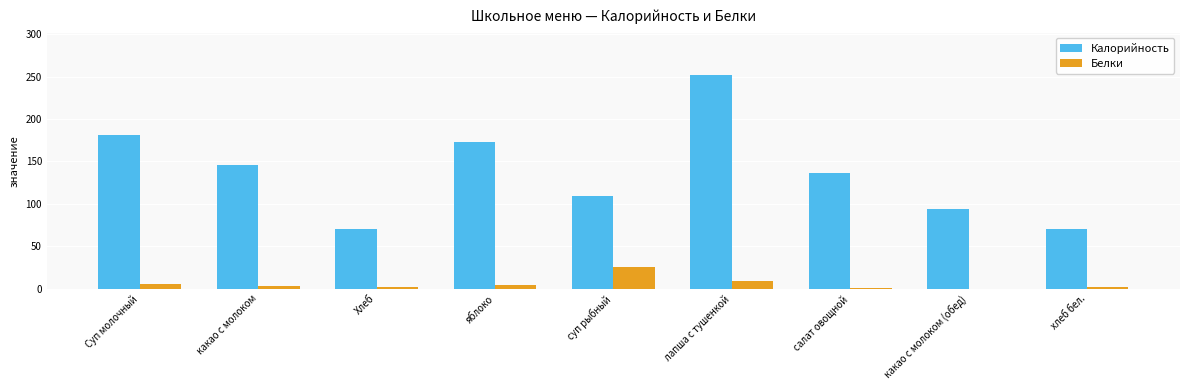

What is the maximum value shown in the chart?

251.4